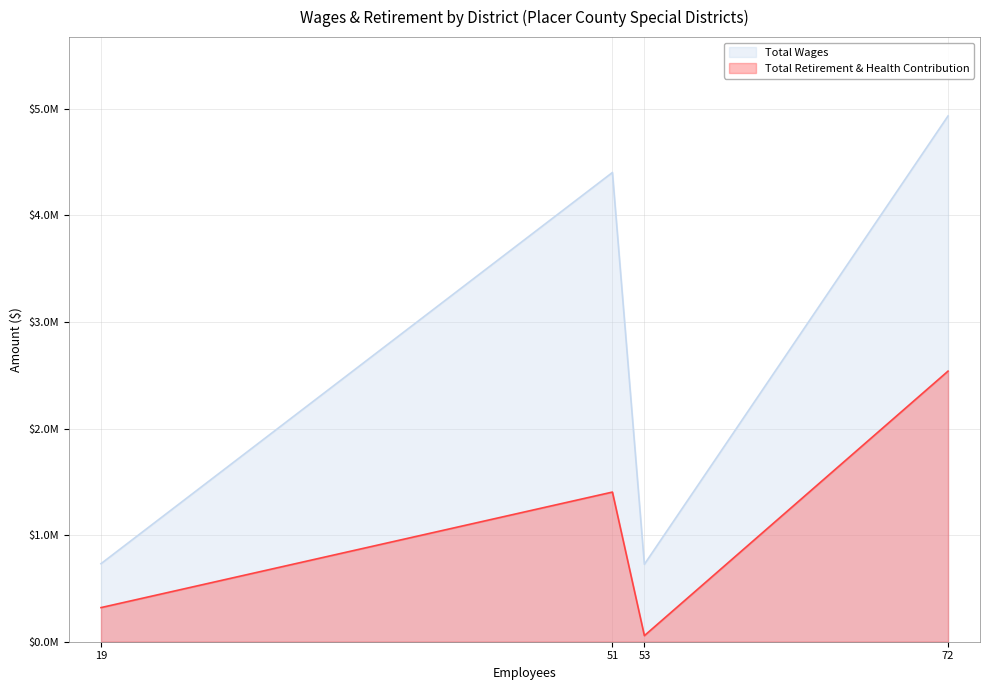

Which series changed the most between 72 and 19?

Total Wages